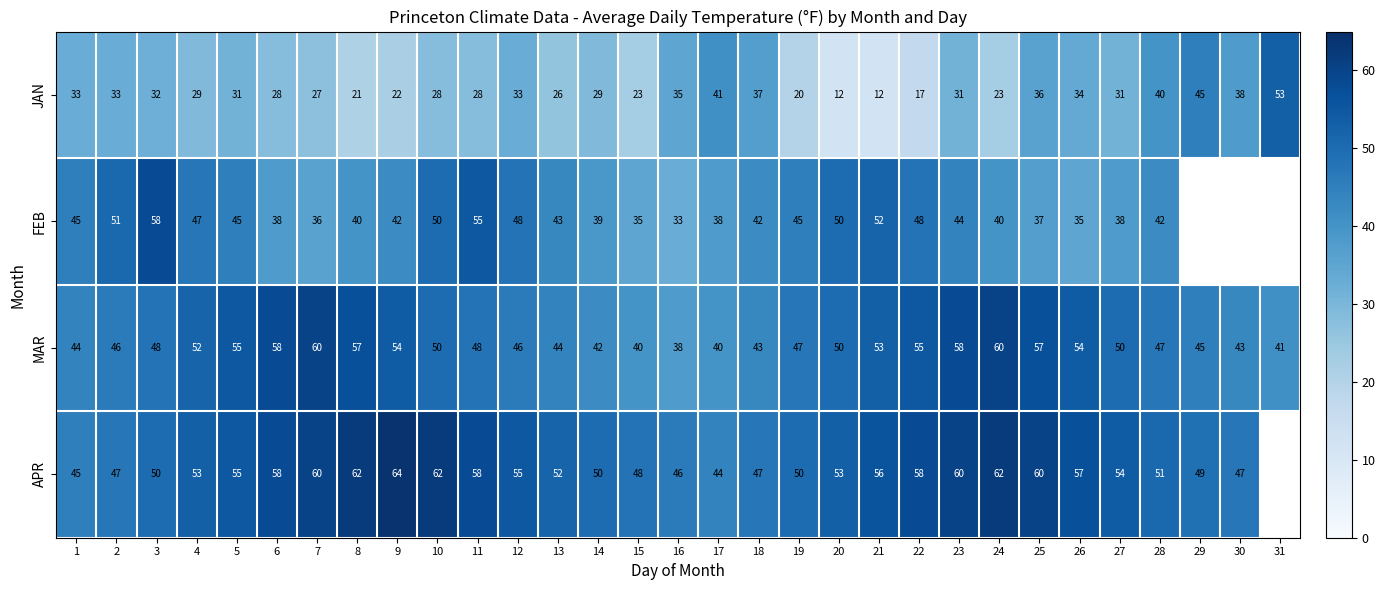

Is the value of FEB at 6 greater than the value of MAR at 20?

No